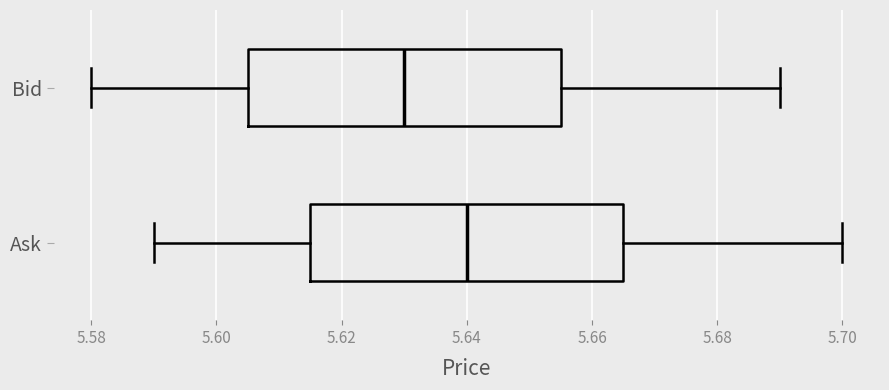

Reading bottom to top, read every box against the x-axis: the position of its median line, the range the box covers, and the ends of its whiskers. The values are not printed on the chart, so give them approximately, as read against the axis.

Ask: median 5.640, box 5.616 to 5.666, whiskers 5.590 to 5.700
Bid: median 5.630, box 5.606 to 5.656, whiskers 5.580 to 5.690